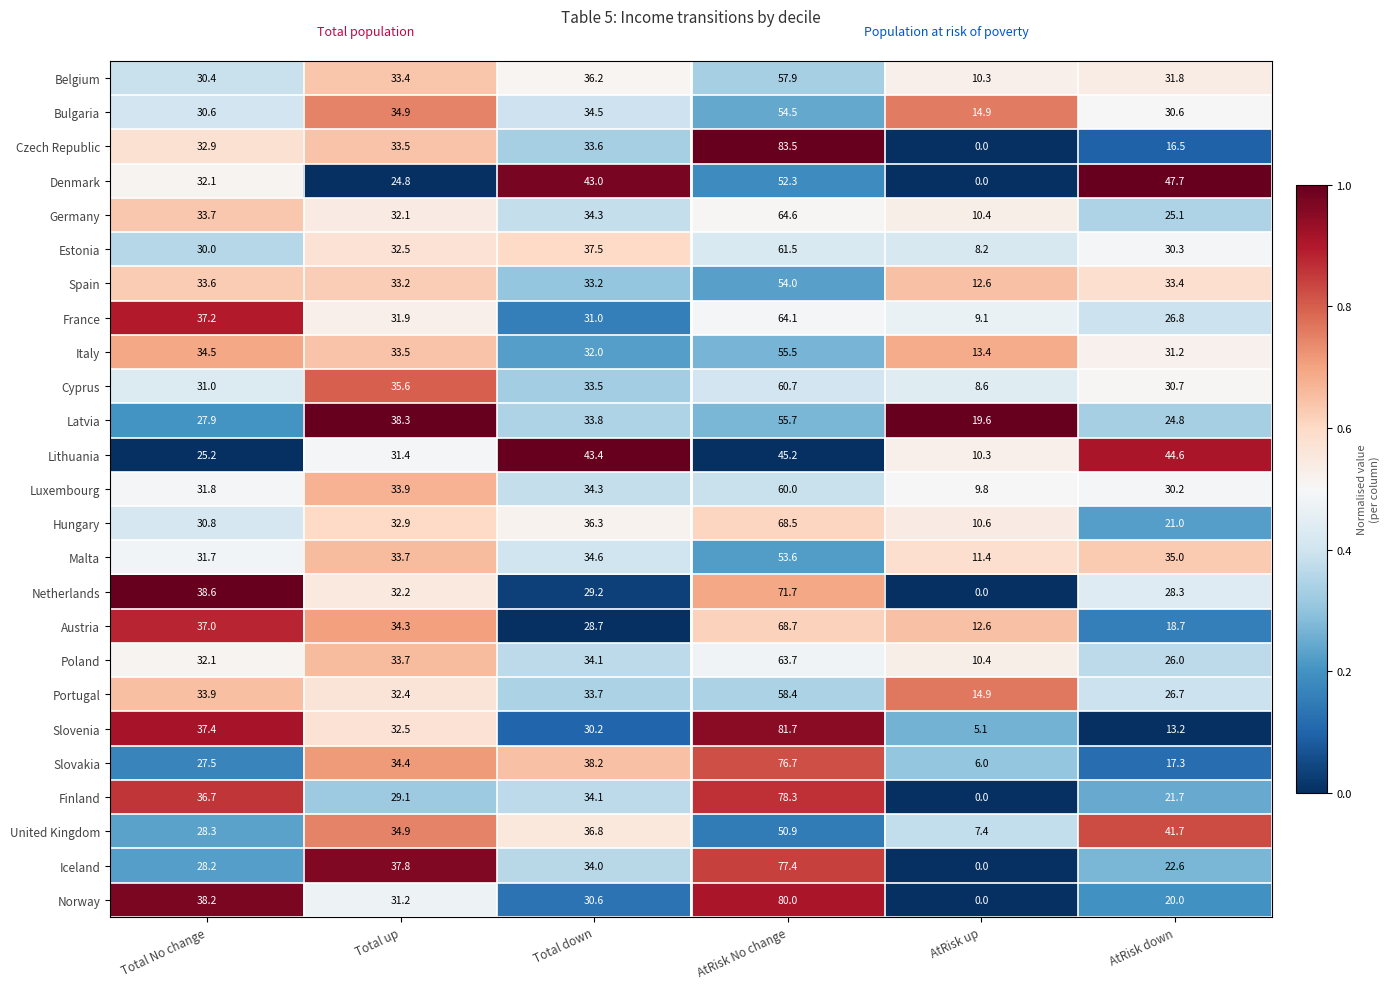

What is the difference between the highest and lowest values at Total down?

14.7